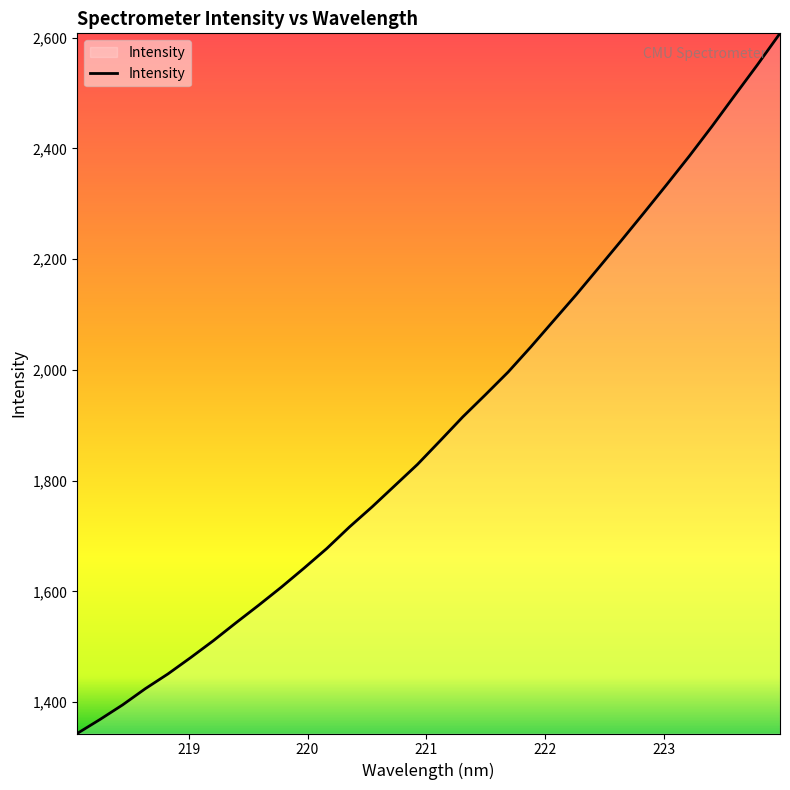

What is the smallest value displayed?

1343.4